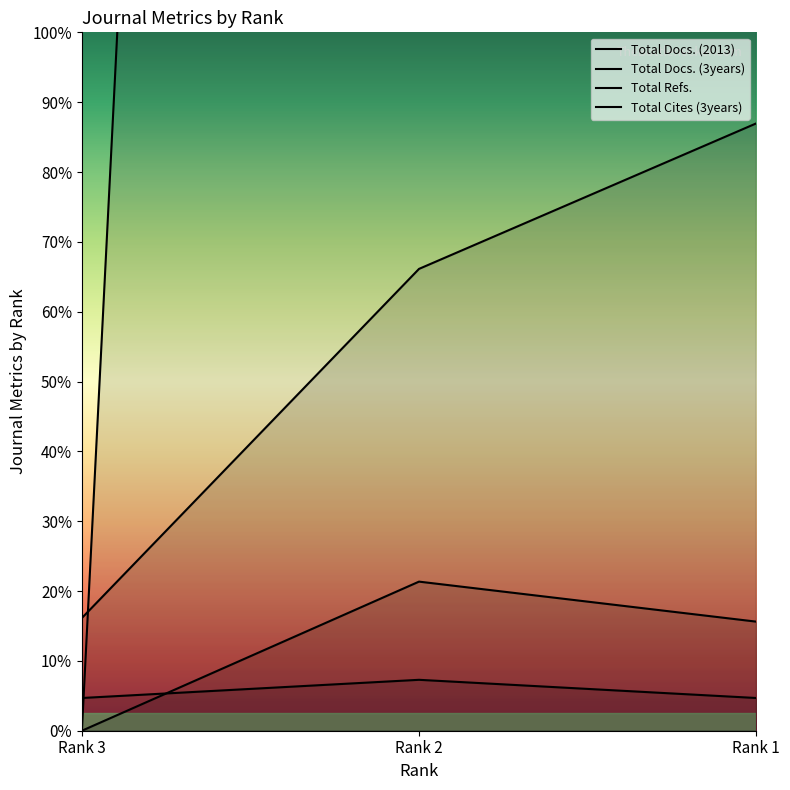

At how many categories does at least one series exceed 1294?

1